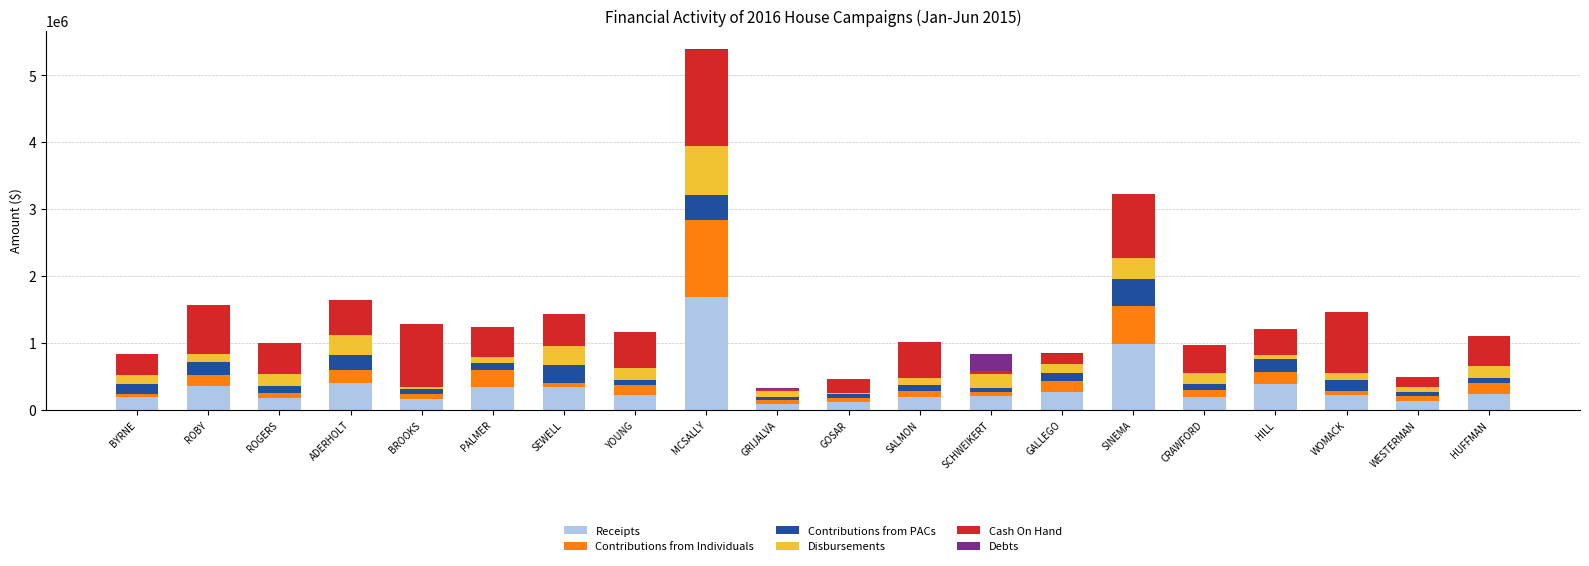

How many values in the Receipts series exceed 226526?

10